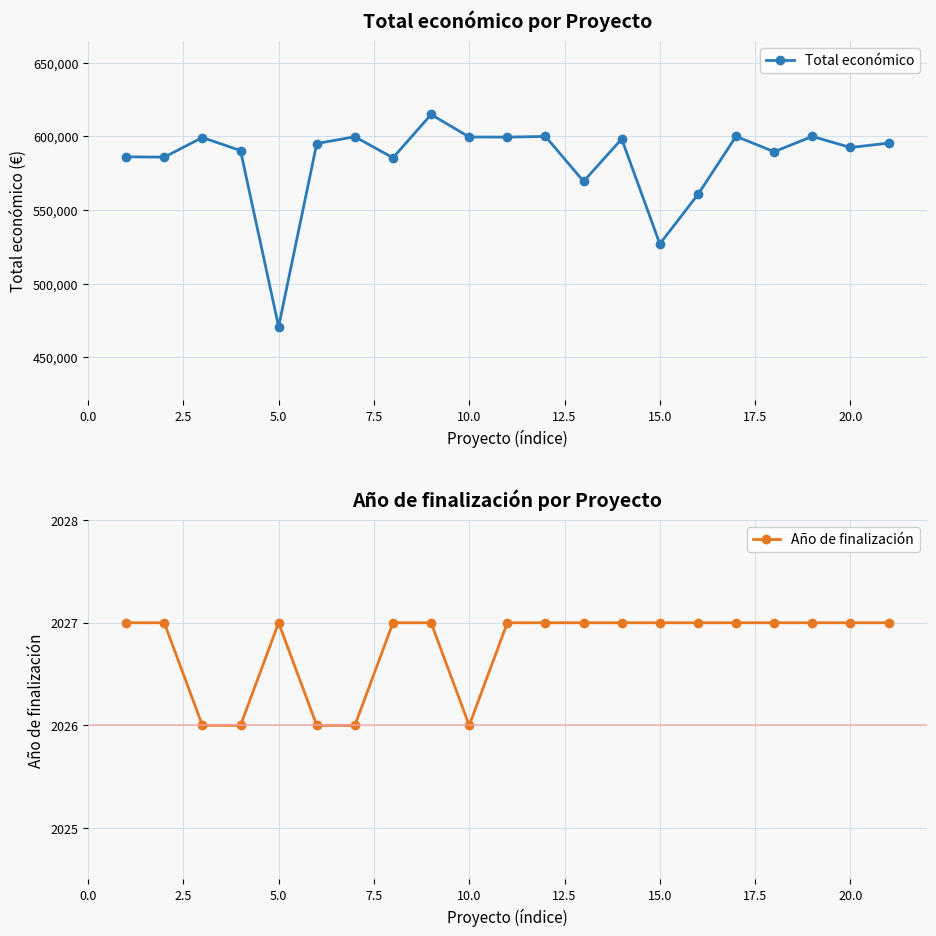

Rank the series by their maximum value, from highest to lowest.

Total económico, Año de finalización